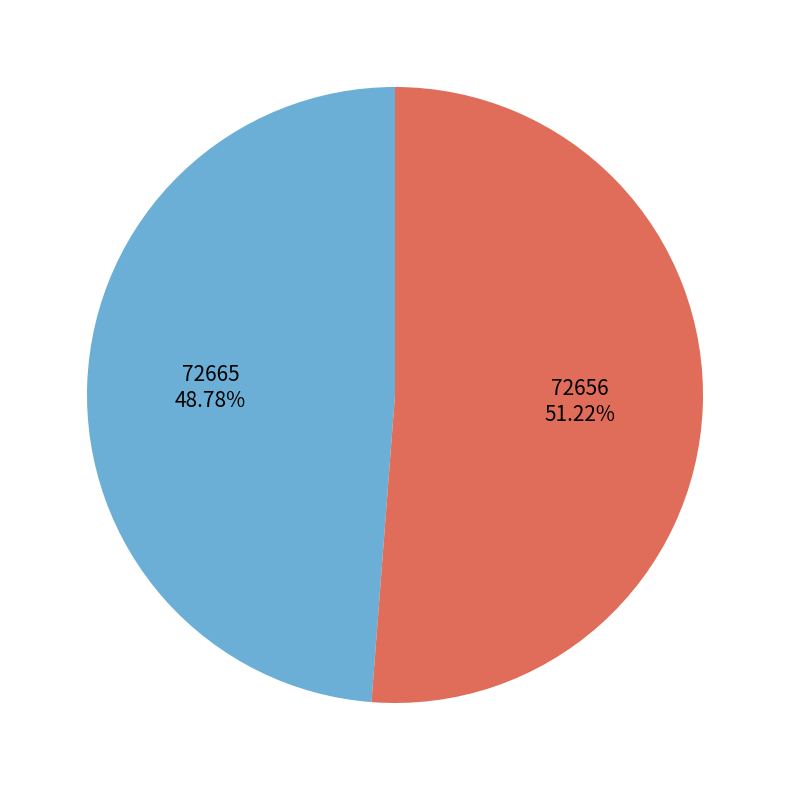

How many segments does this pie chart have?

2